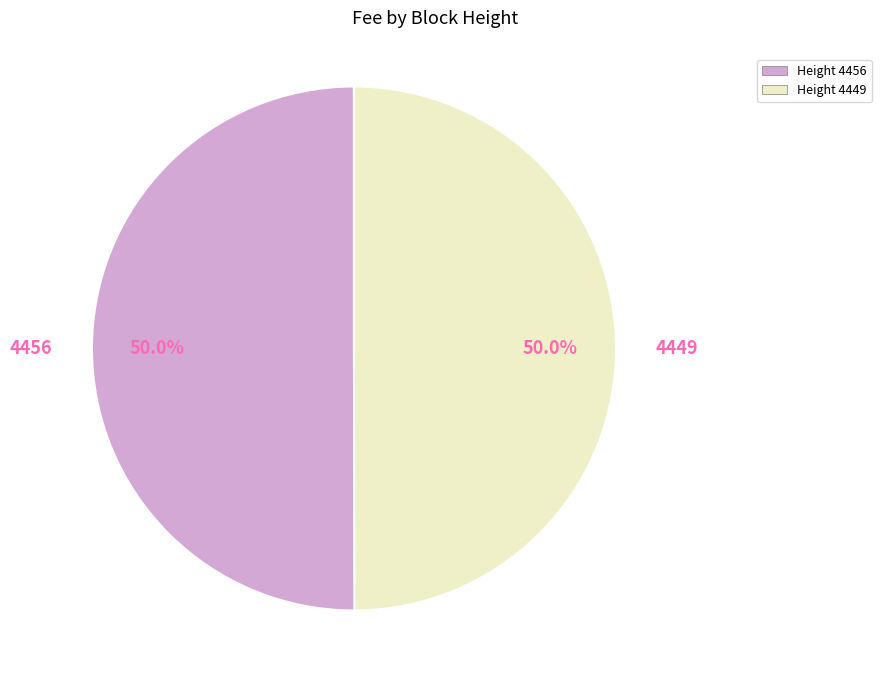

Combined, what portion of the pie is 4449 and 4456?

100.0%